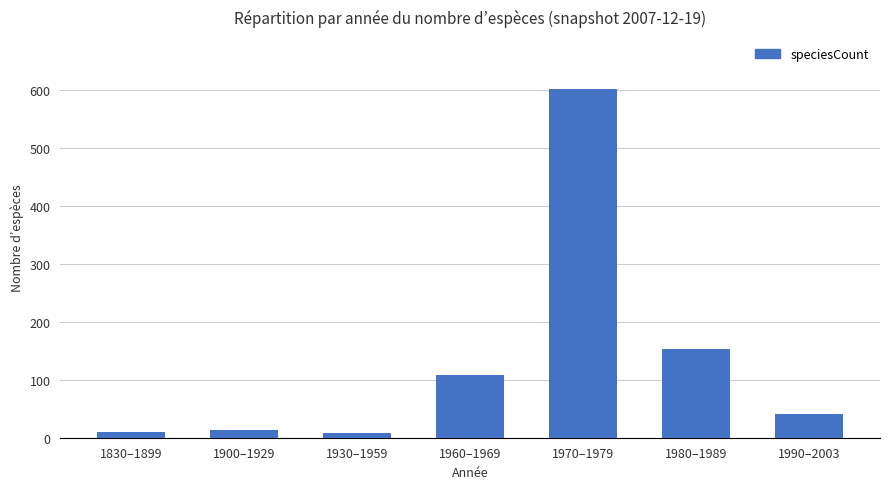

True or false: the data shows 71 at 1990–2003.

False